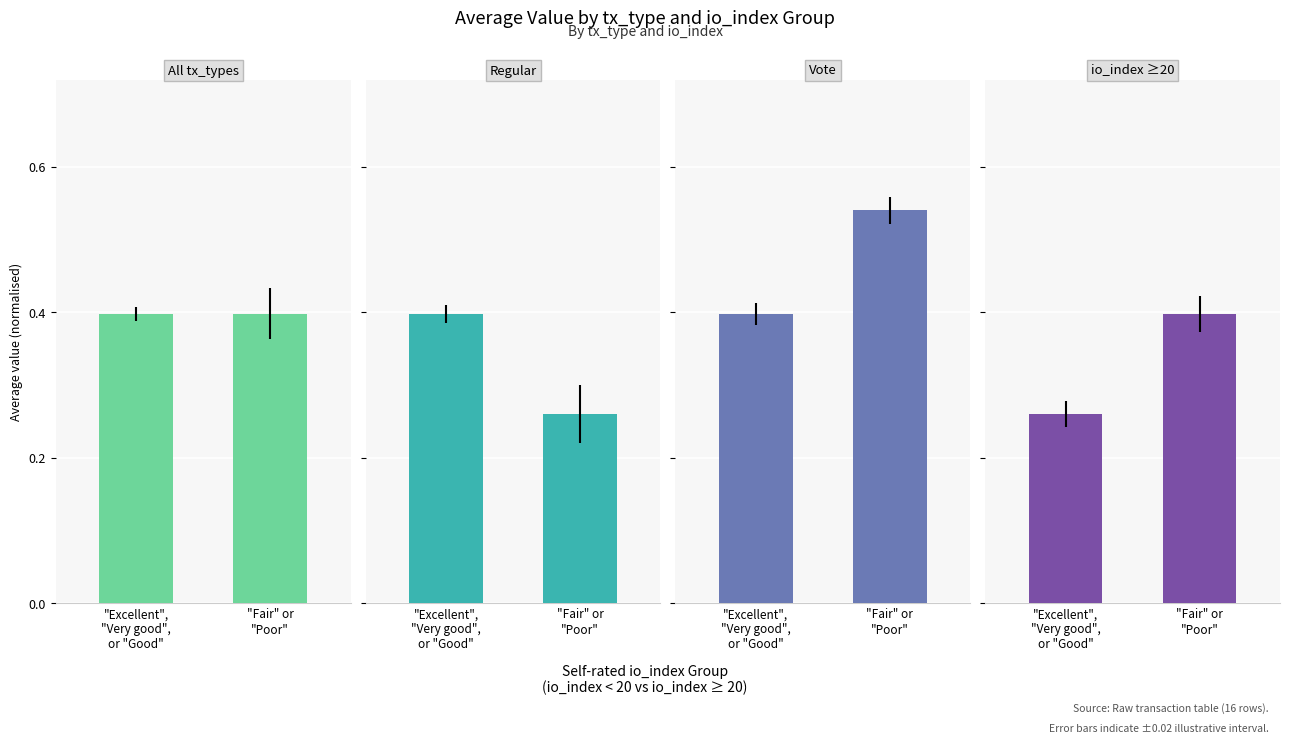

What is the average value of the io_index ≥20 series?

0.3